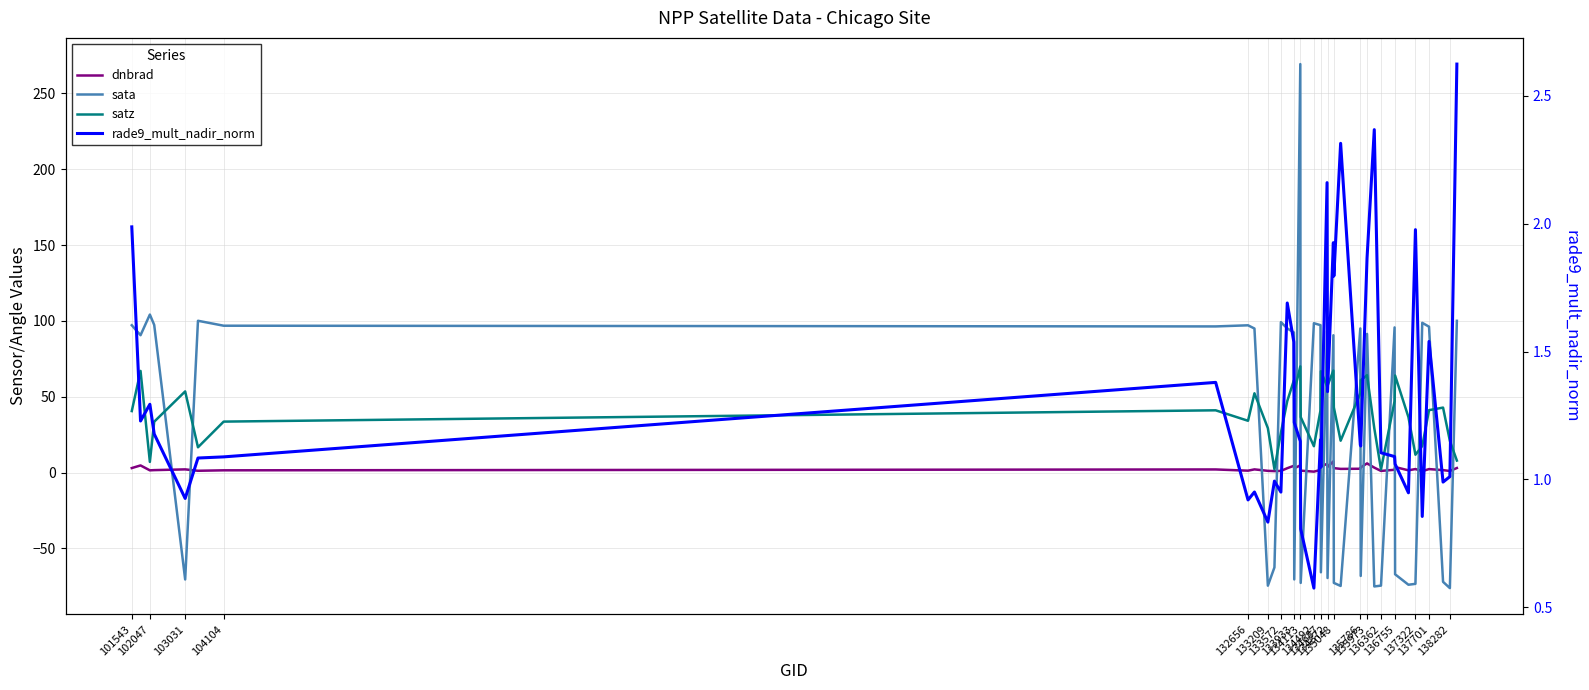

How many distinct data groups are displayed?

4